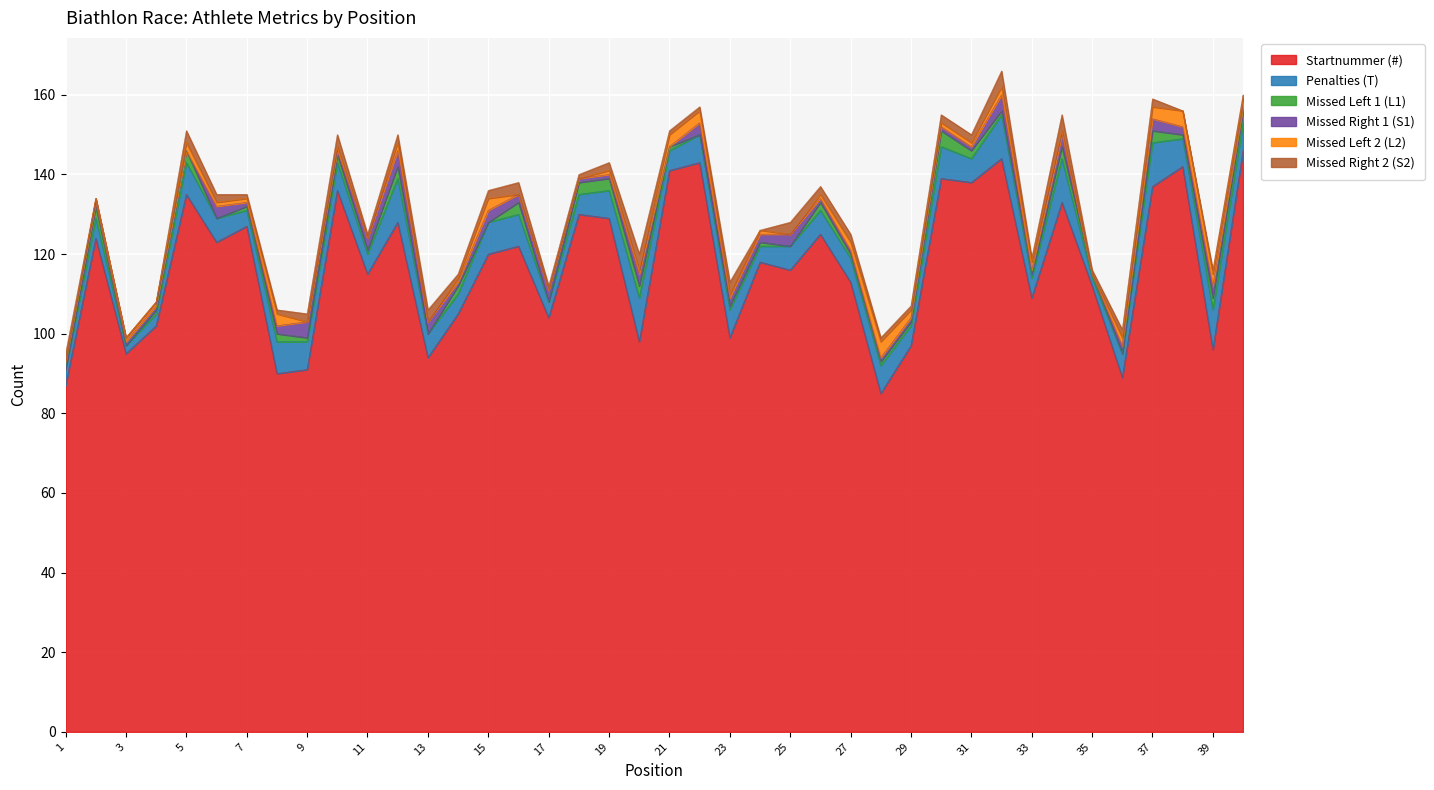

Rank the categories by Startnummer (#) value from highest to lowest.

40, 32, 22, 38, 21, 30, 31, 37, 10, 5, 34, 18, 19, 12, 7, 26, 2, 6, 16, 15, 24, 25, 11, 27, 35, 33, 14, 17, 4, 23, 20, 29, 39, 3, 13, 9, 8, 36, 1, 28